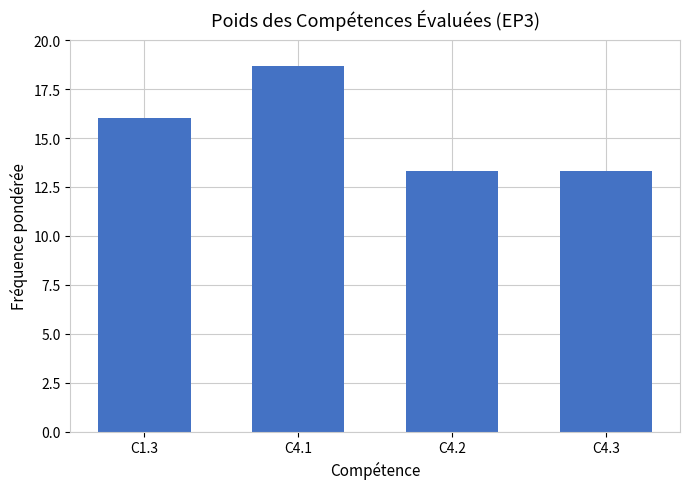

True or false: the data shows 16.0 at C1.3.

True